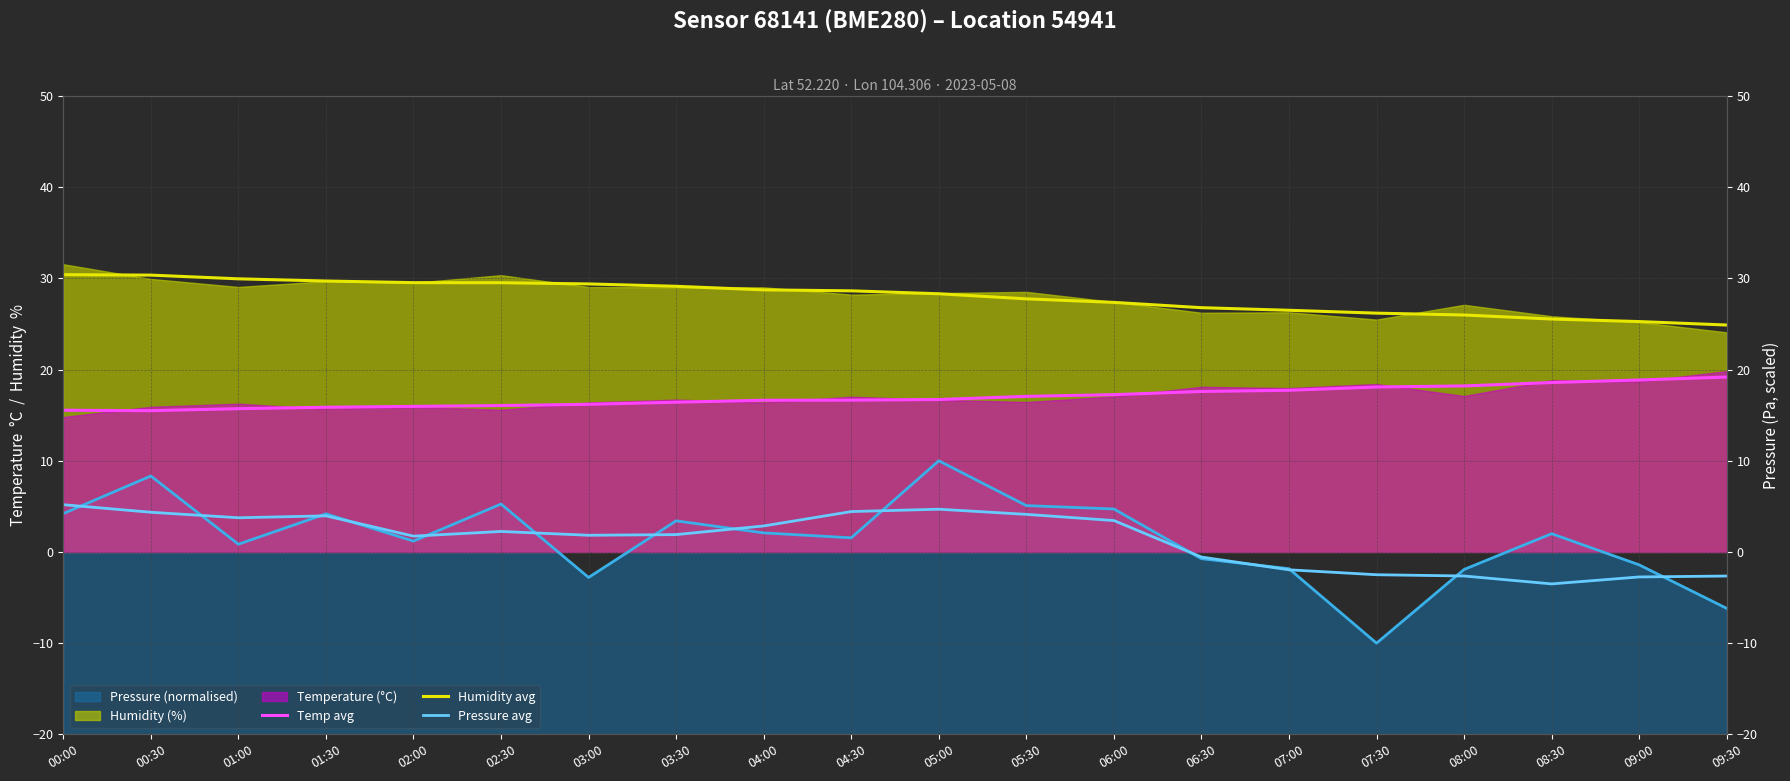

At how many categories does at least one series exceed 8?

20